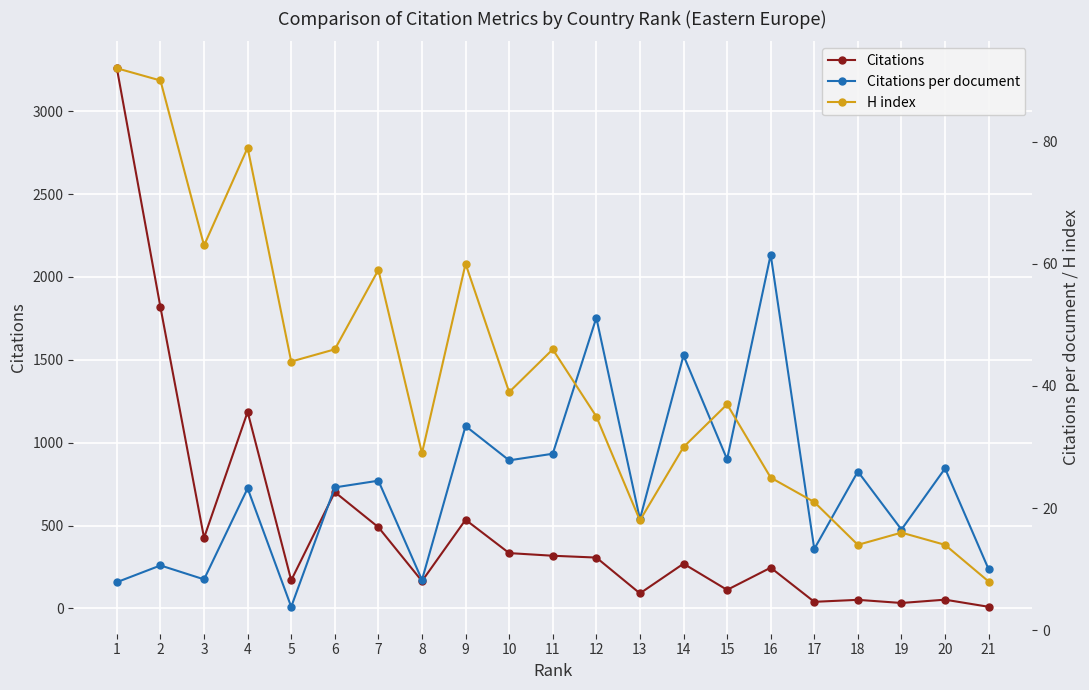

The H index series shows 6.1 at 17. True or false?

False